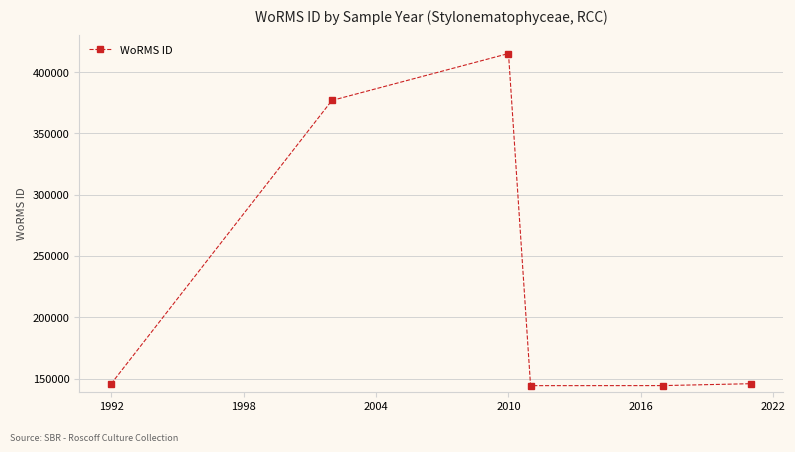

How many interior local valleys (lower than both neighbors) does the data have?

1